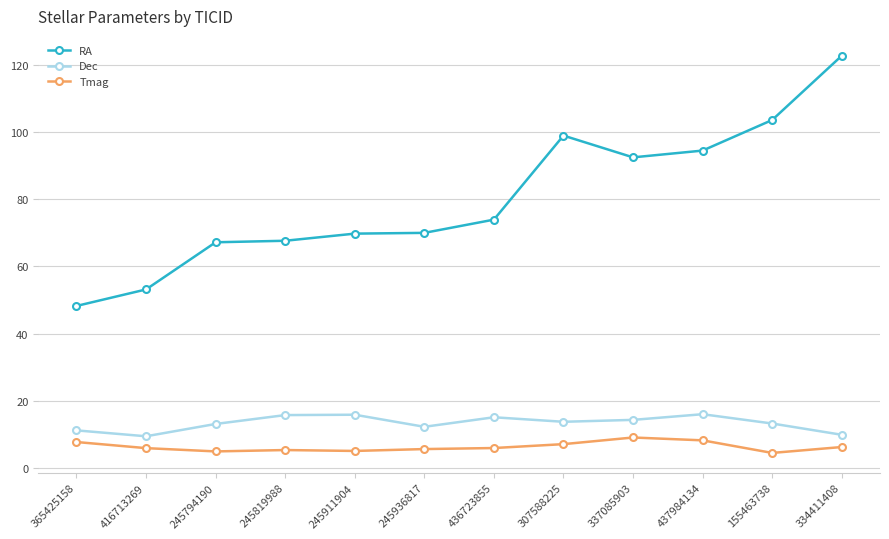

What is the minimum value for Tmag?

4.4